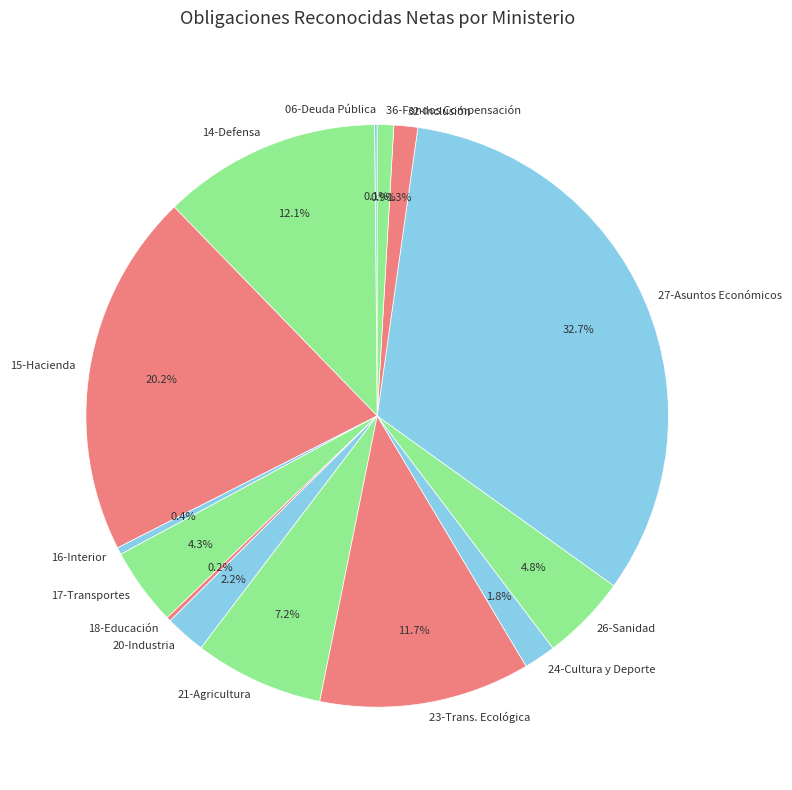

Is there any slice that represents more than half of the pie?

No